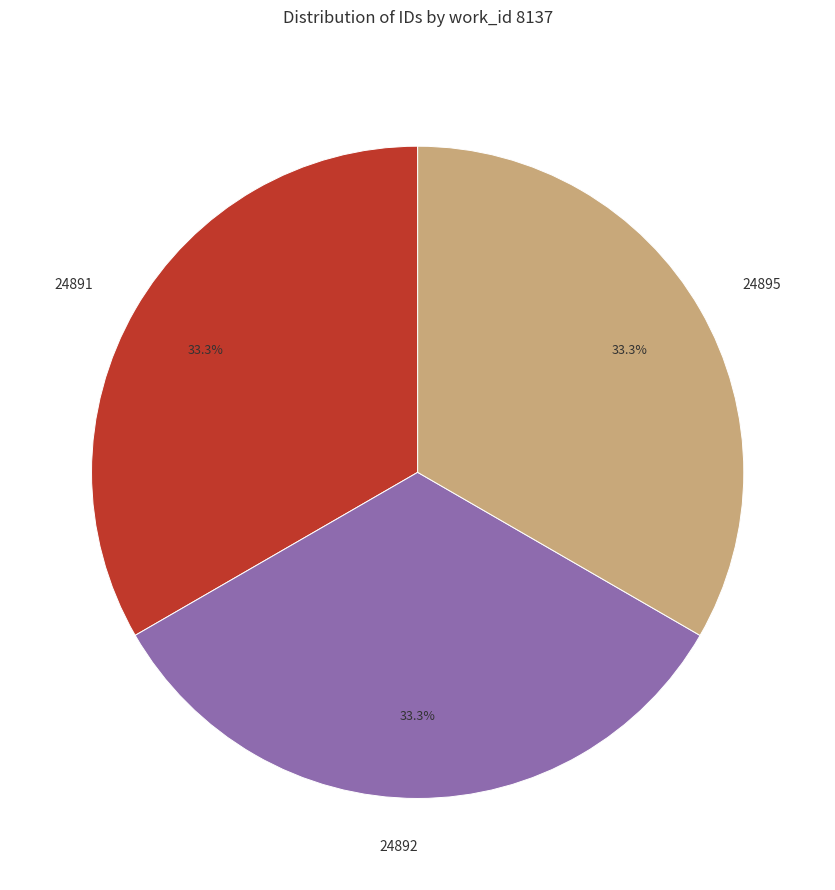

What is the ratio of the value at 24892 to the value at 24891?

1.0